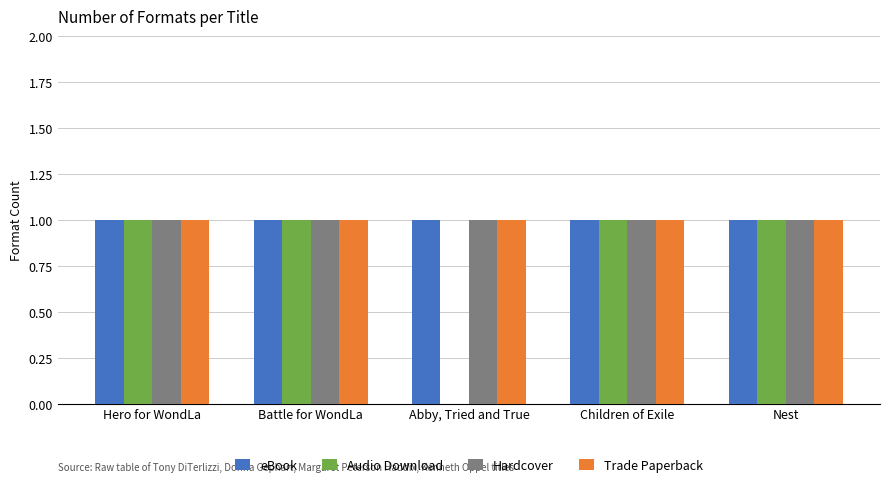

What is the average value of the eBook series?

1